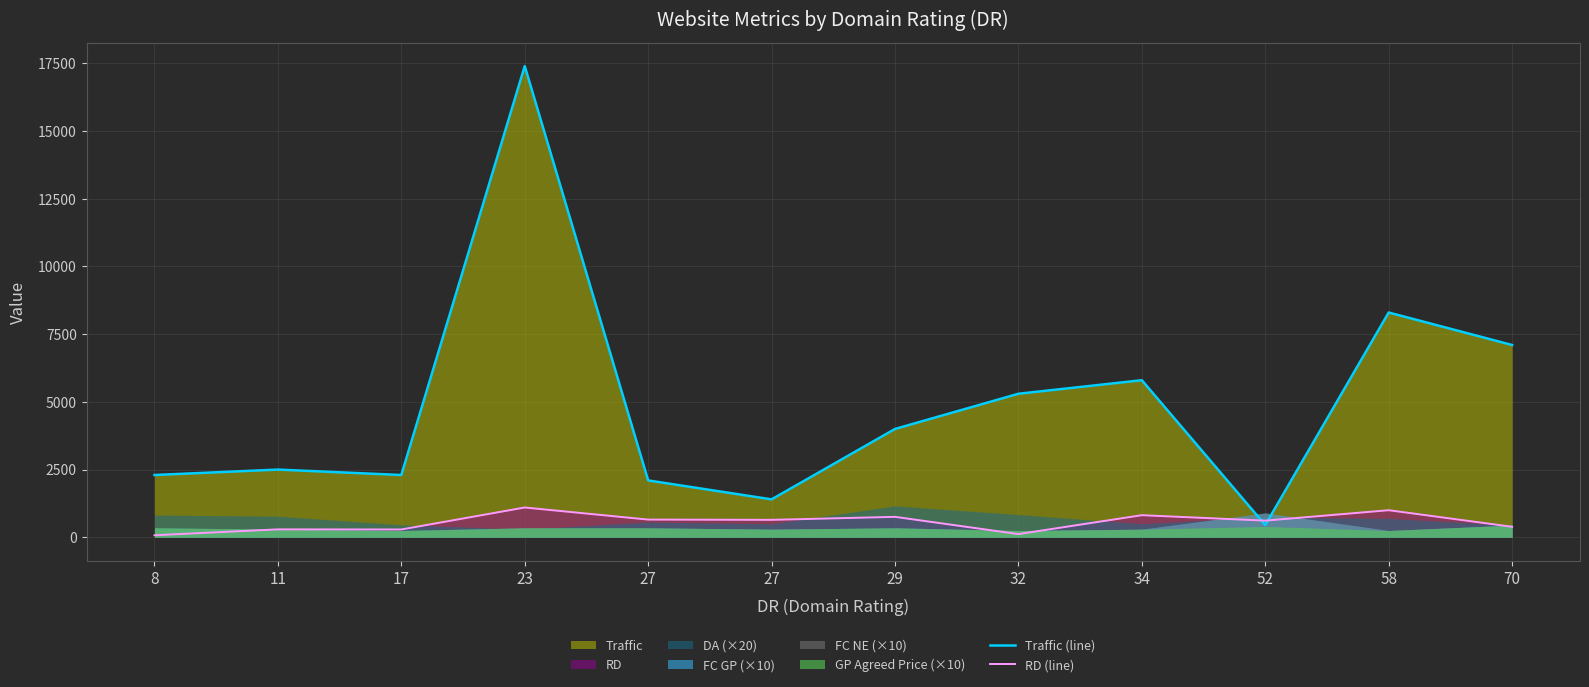

What is the minimum value shown in the chart?

75